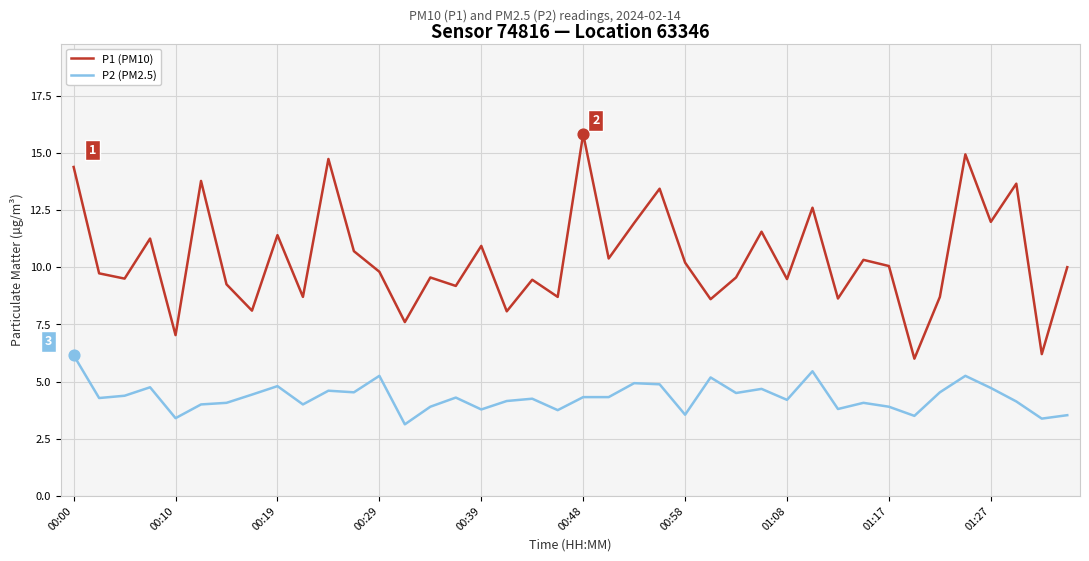

What are all the series names shown in the legend?

P1 (PM10), P2 (PM2.5)